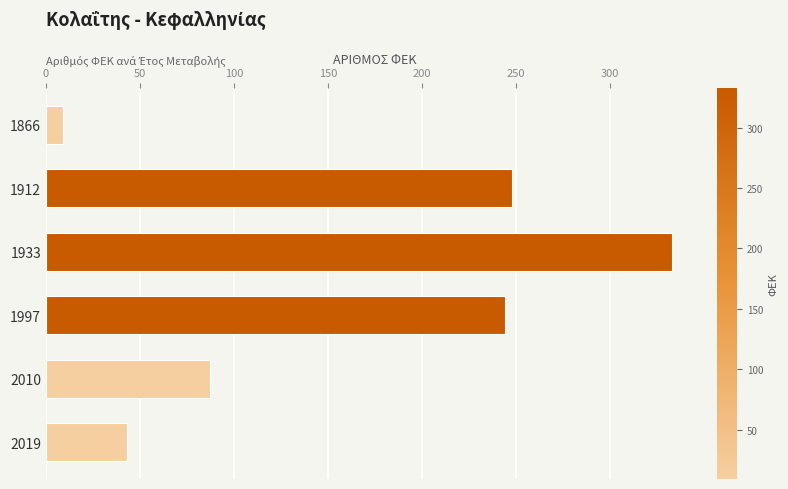

What is the difference between the values at 1997 and 1866?

235